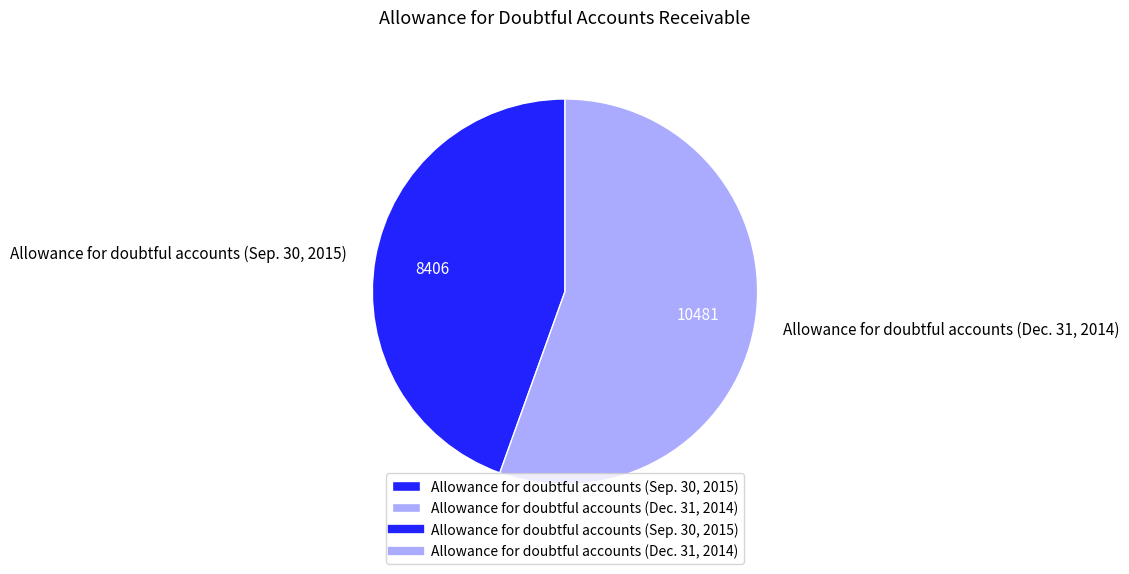

What is the ratio of the value at Allowance for doubtful accounts (Dec. 31, 2014) to the value at Allowance for doubtful accounts (Sep. 30, 2015)?

1.2